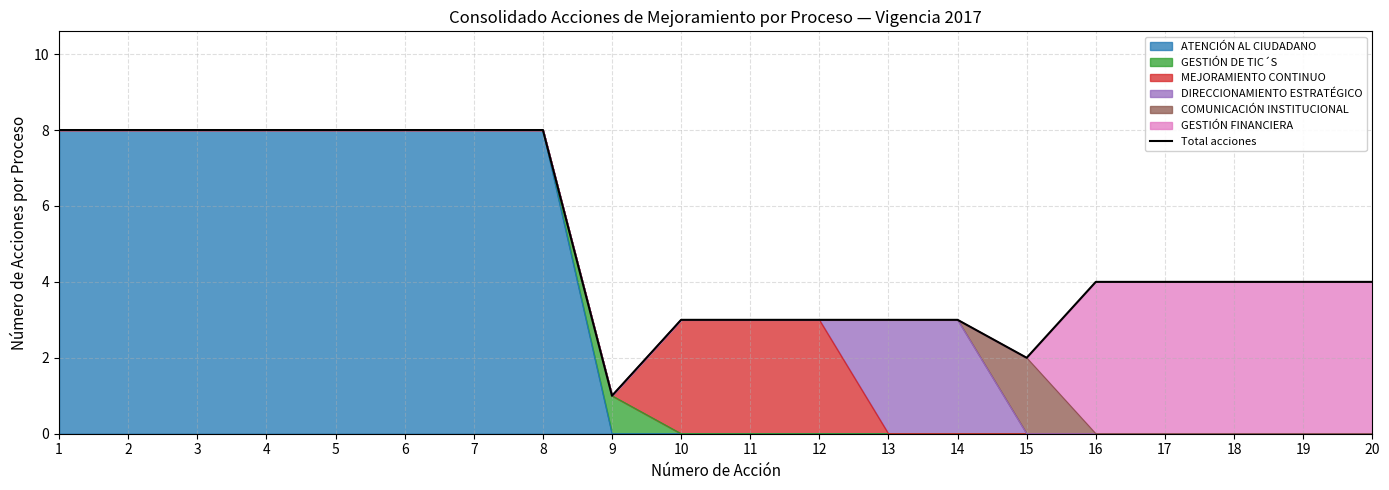

Between 1 and 9, which is larger?

1